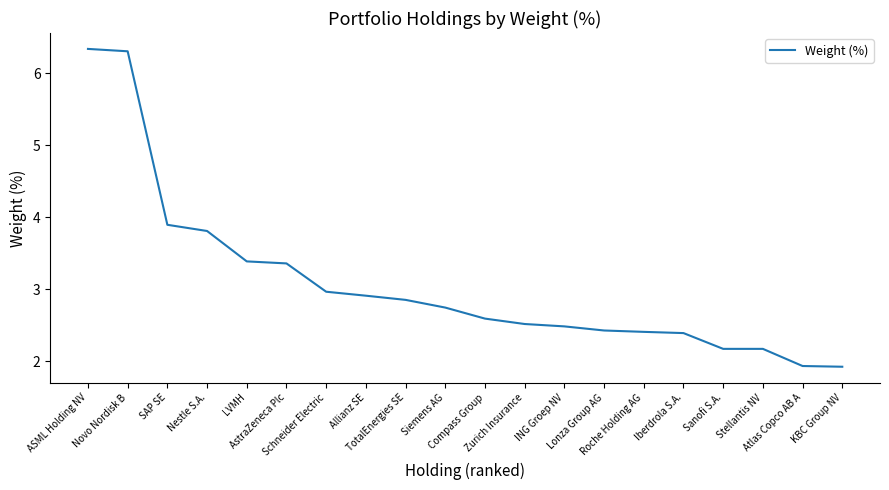

What is the difference between the maximum and minimum values?

4.4